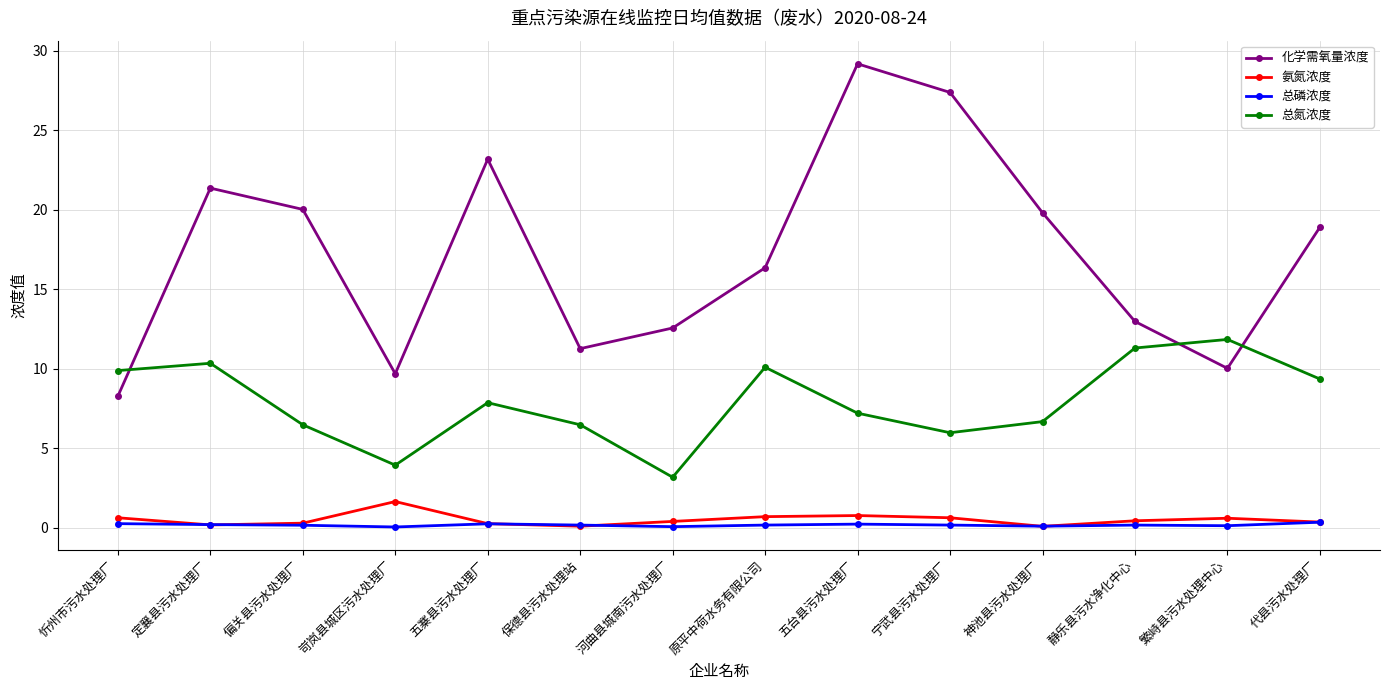

Which series has the largest range (max minus min)?

化学需氧量浓度